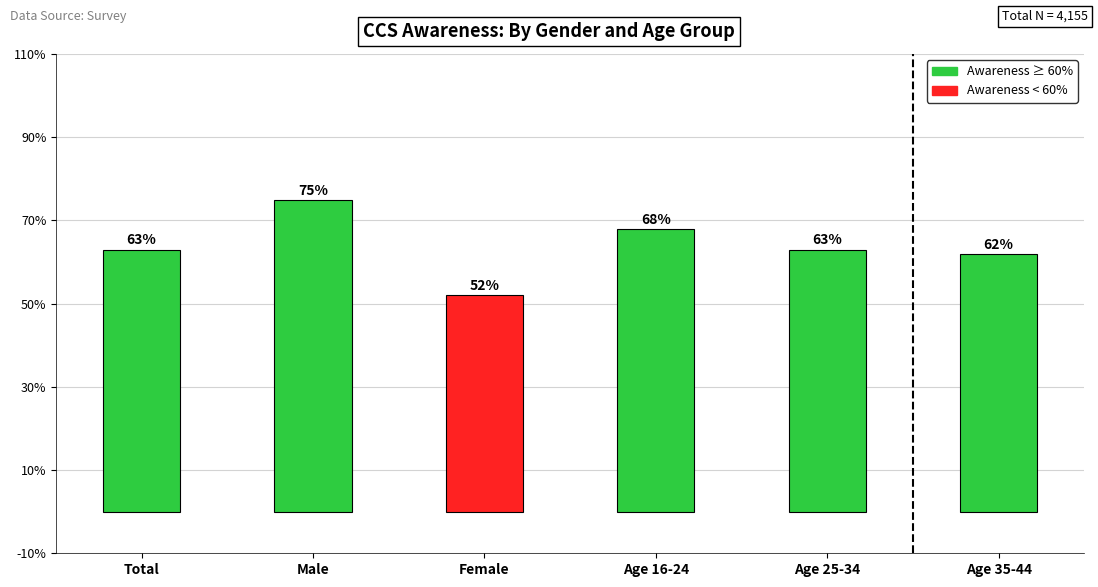

What is the value of the 1st bar from the left?

0.6